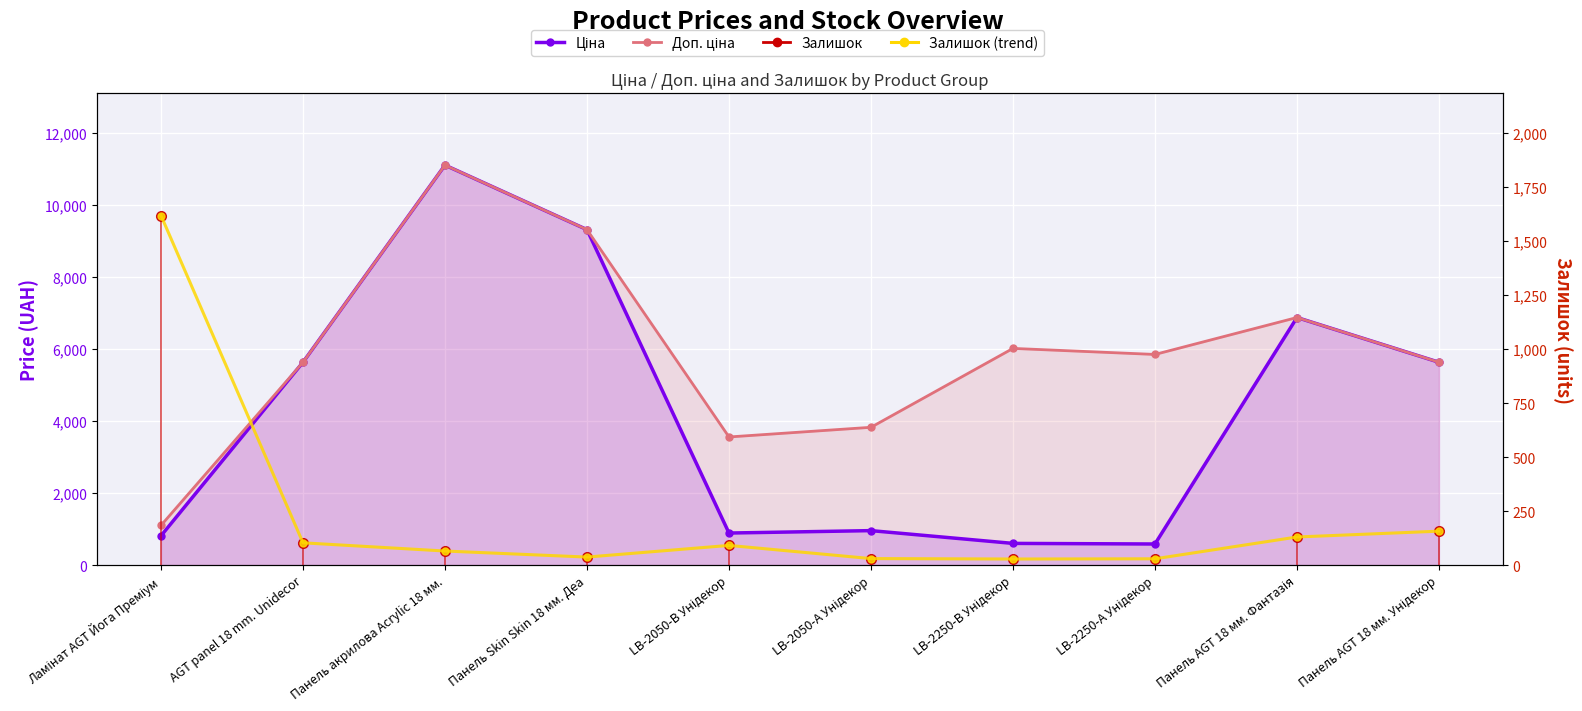

What is the minimum value for Доп. ціна?

1101.8